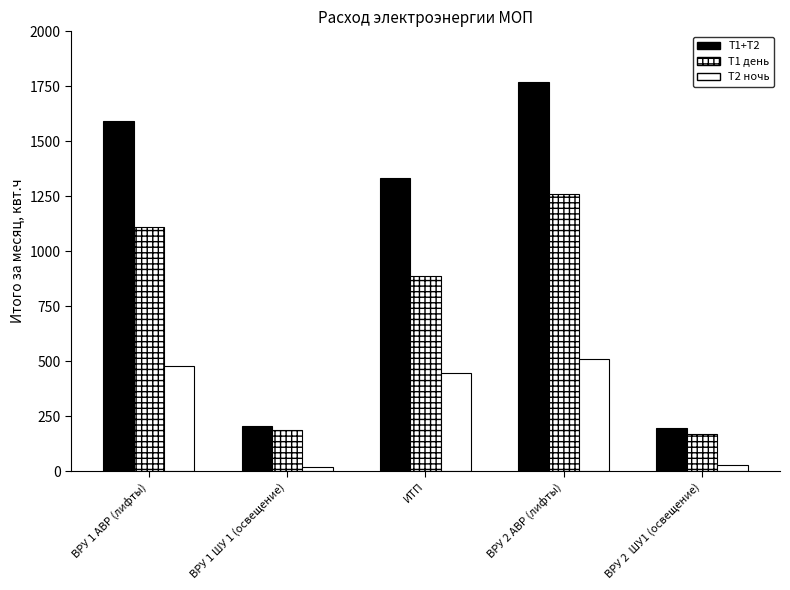

What is the label of the 1st bar from the left?

ВРУ 1 АВР (лифты)